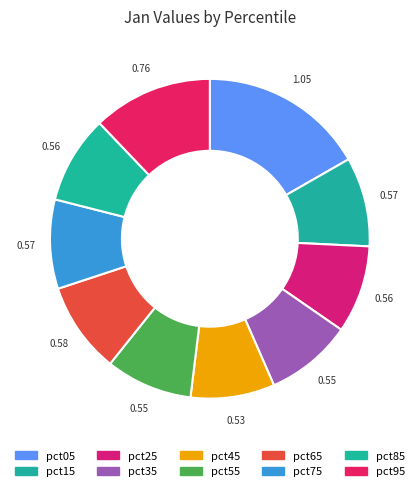

Which slice is the largest?

pct05